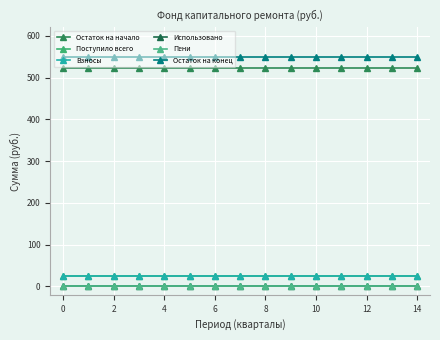

Is this an area chart (filled region under the line)?

No